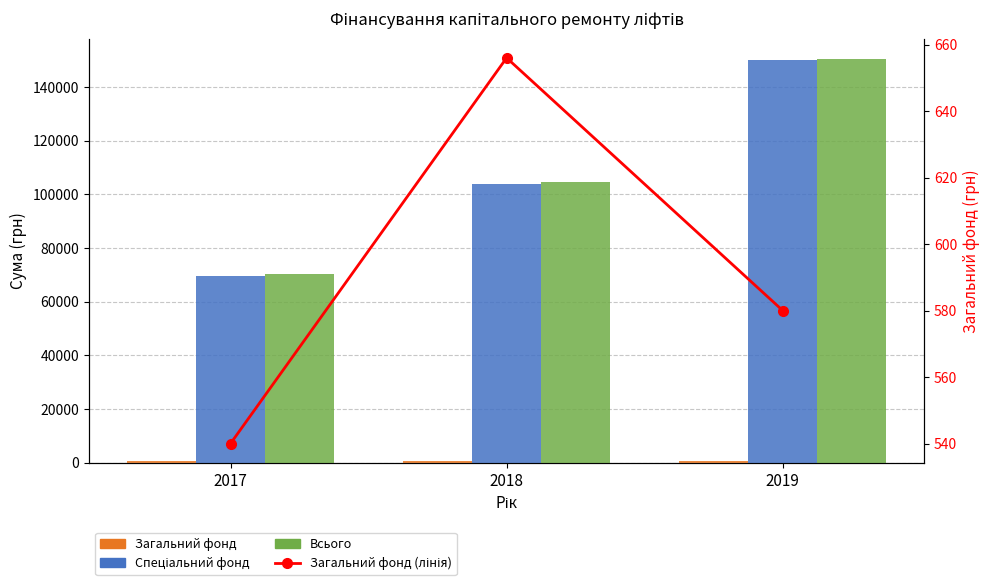

At which label is Загальний фонд closest to 598?

2019